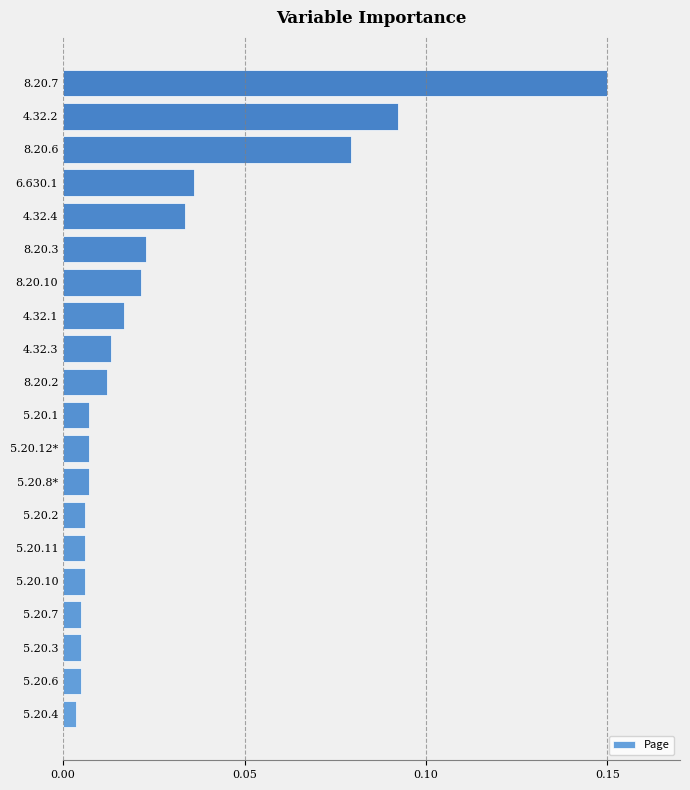

The chart shows a value of 0.0 at 8.20.7. True or false?

False